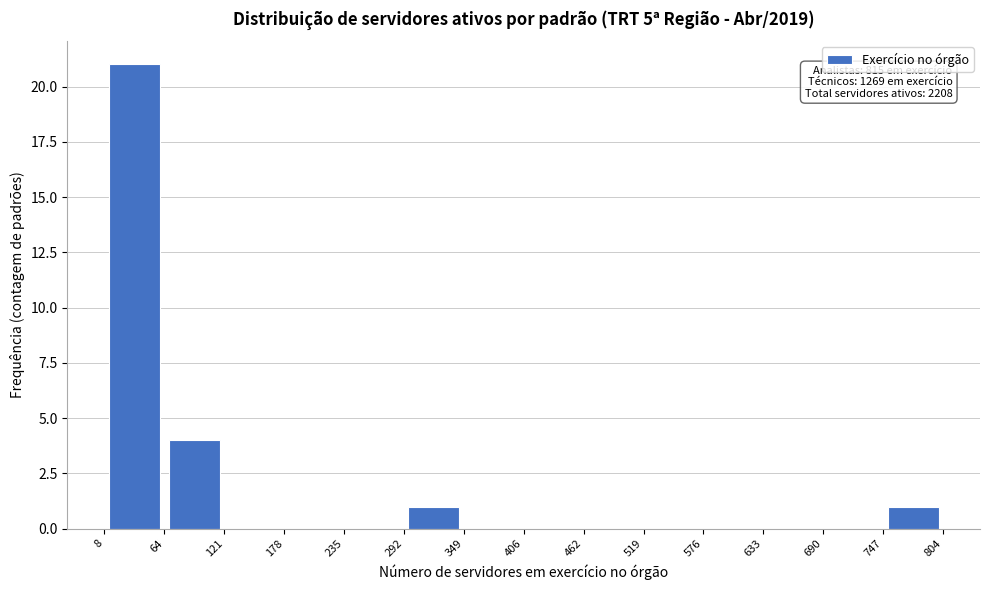

Which range on the x-axis has the tallest bar?

8 to 64